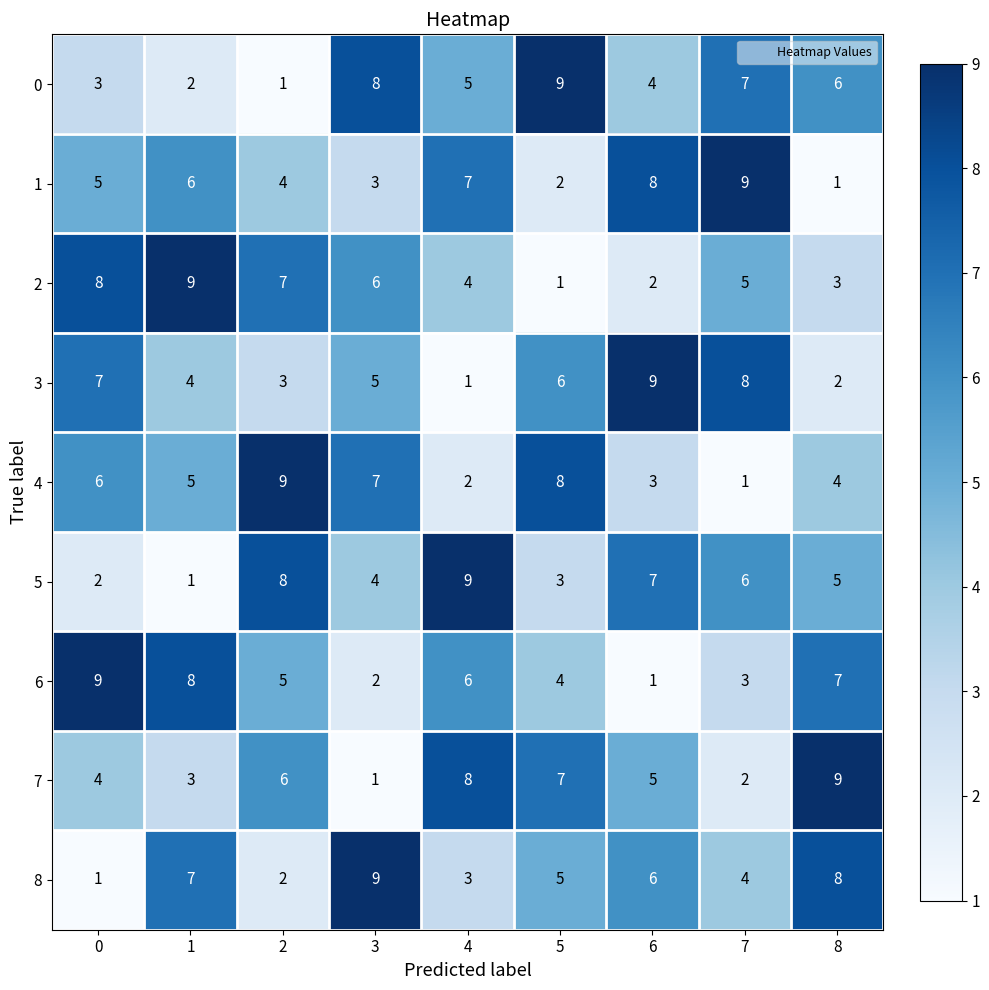

Where is 3 nearest to the value 5?

3